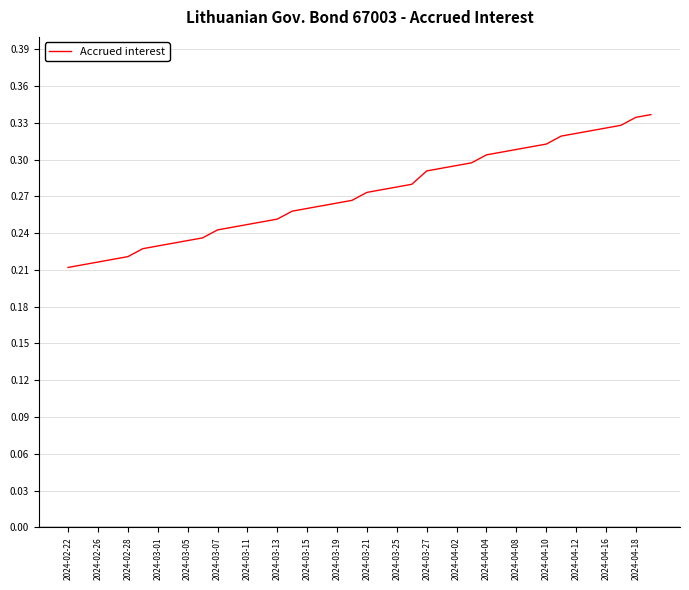

Where is the data nearest to the value 0?

2024-02-22